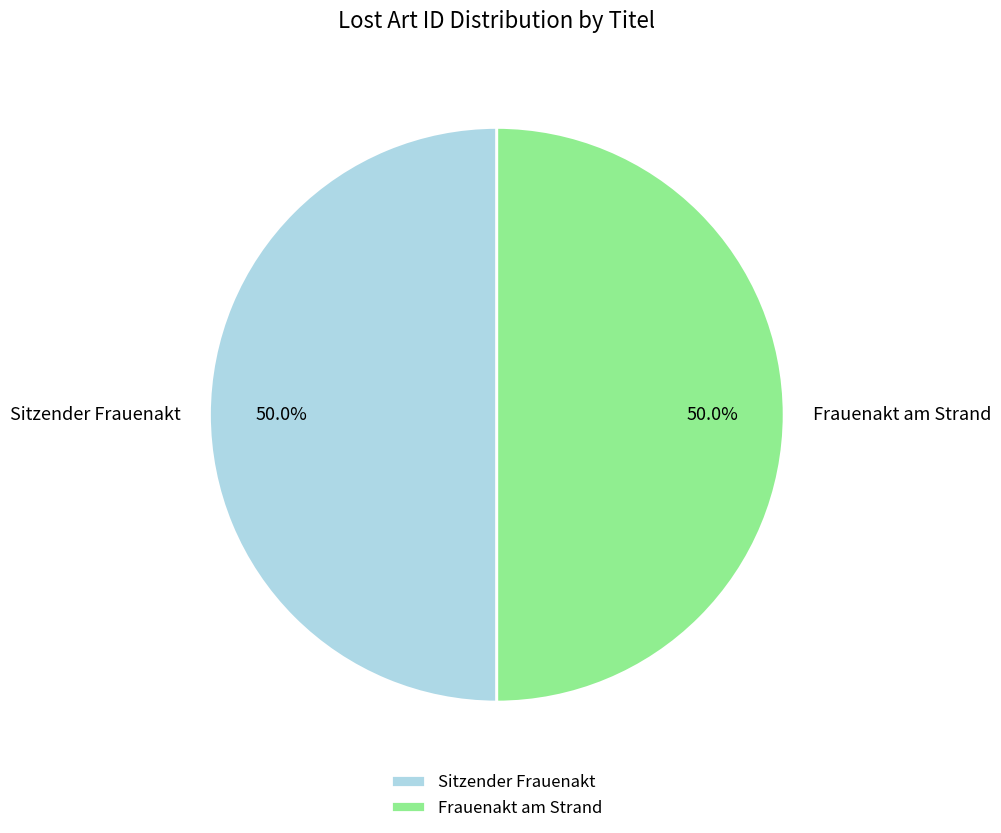

What percentage is the Frauenakt am Strand slice, to the nearest percent?

50%